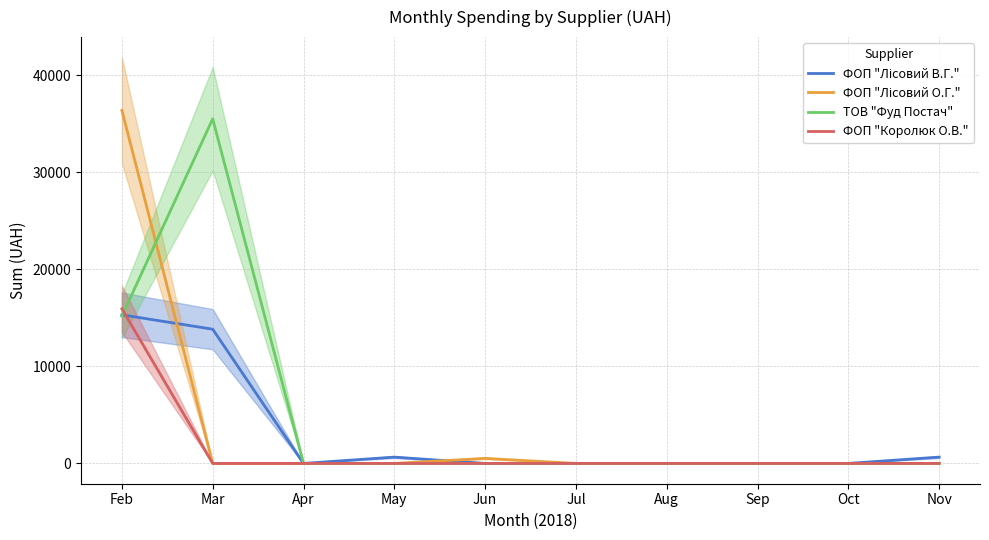

After their last crossing, which series has the higher values: ФОП "Лісовий В.Г." or ФОП "Королюк О.В."?

ФОП "Лісовий В.Г."